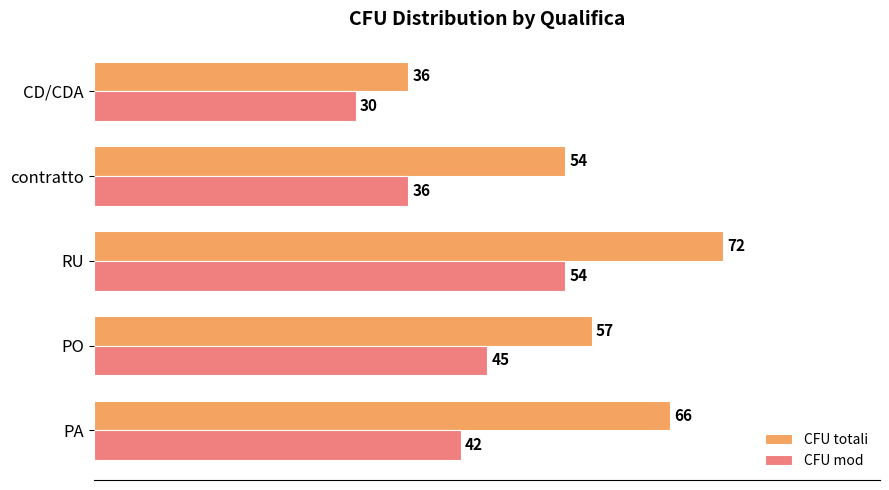

Which series changed the most between PO and RU?

CFU totali